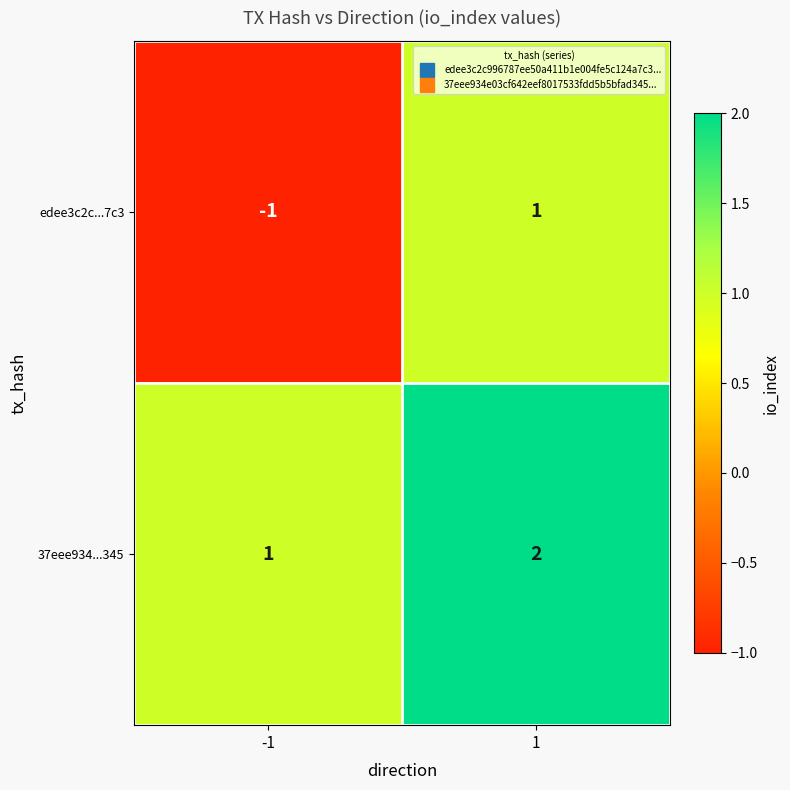

Is the value of edee3c2c...7c3 at -1 greater than the value of 37eee934...345 at 1?

No